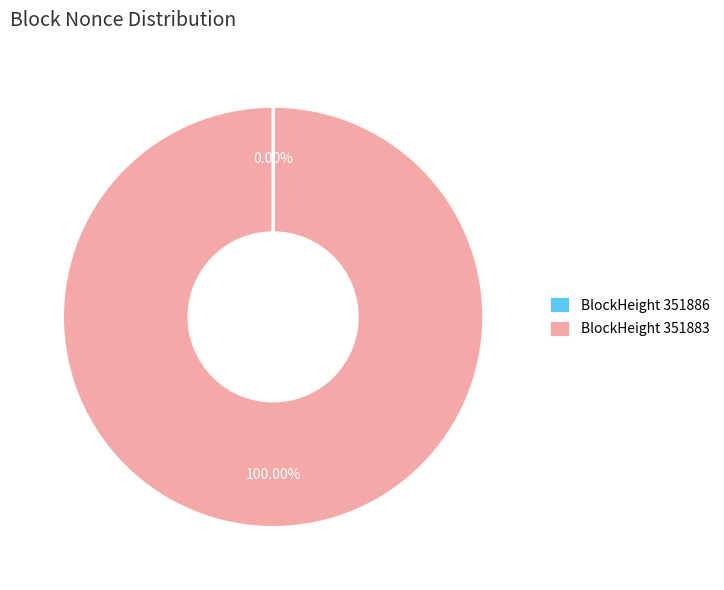

Is there any slice that represents more than half of the pie?

Yes